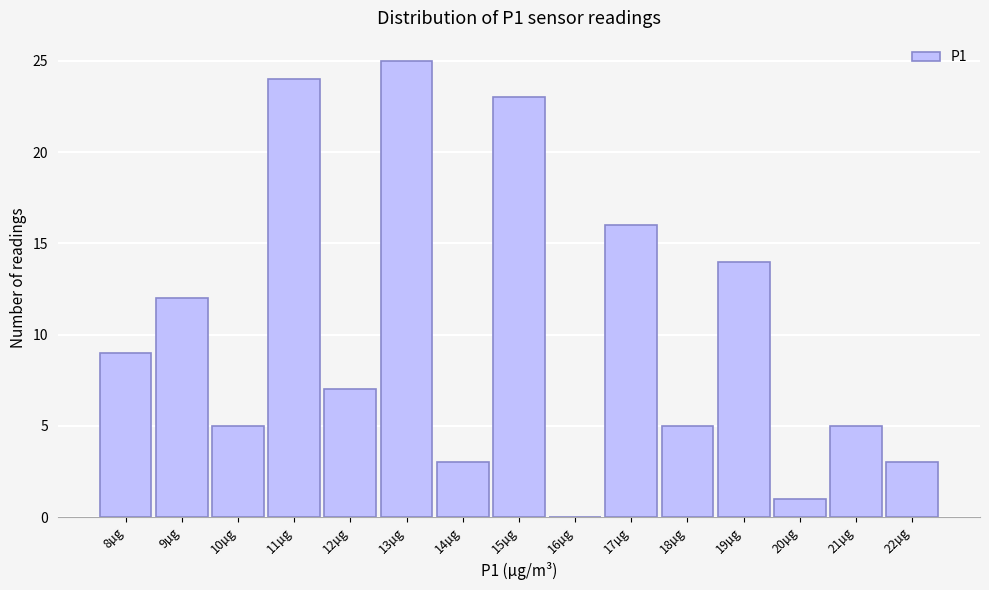

Reading left to right, list all the values displayed in this chart.

8µg=9	9µg=12	10µg=5	11µg=24	12µg=7	13µg=25	14µg=3	15µg=23	16µg=0	17µg=16	18µg=5	19µg=14	20µg=1	21µg=5	22µg=3